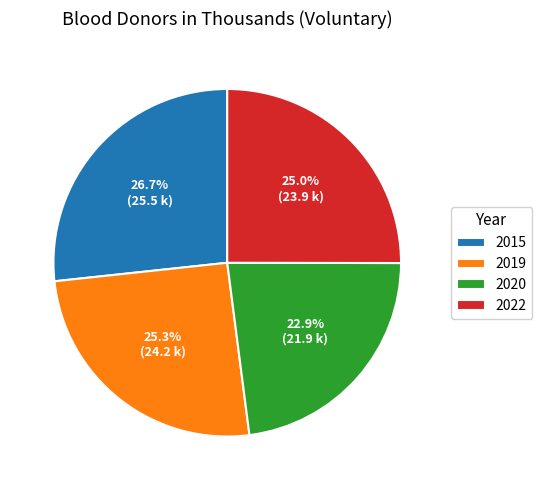

Count the number of slices in the pie.

4